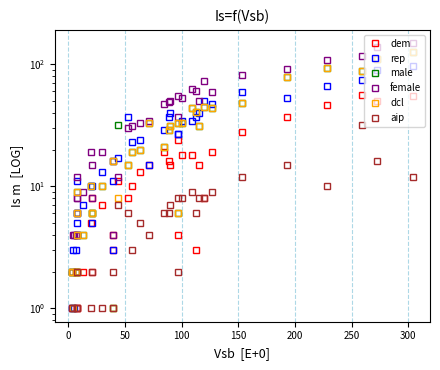

Is this an area chart (filled region under the line)?

No